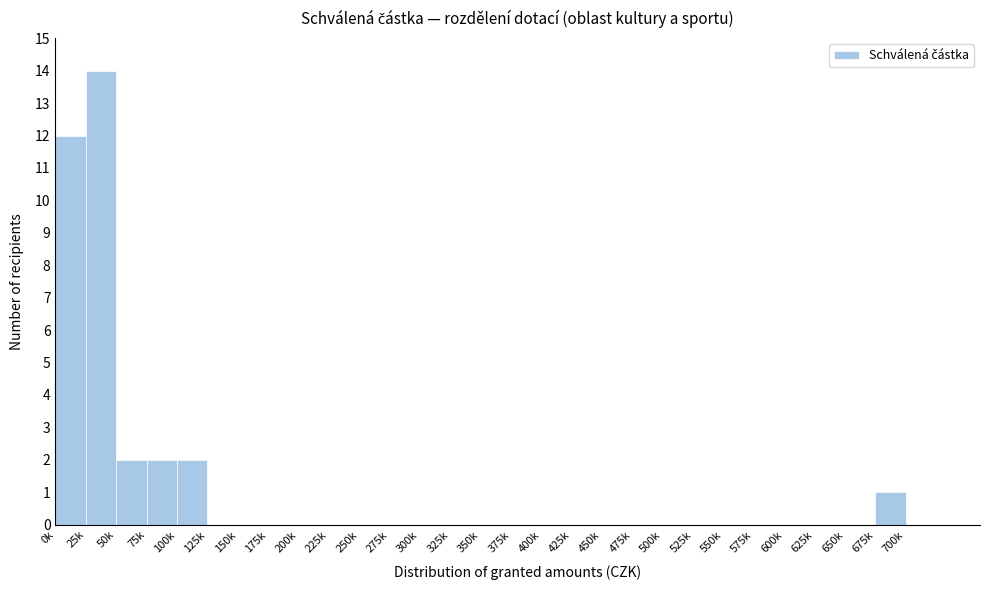

Reading left to right, what are all the values shown in this chart?

0k=12	25k=14	50k=2	75k=2	100k=2	125k=0	150k=0	175k=0	200k=0	225k=0	250k=0	275k=0	300k=0	325k=0	350k=0	375k=0	400k=0	425k=0	450k=0	475k=0	500k=0	525k=0	550k=0	575k=0	600k=0	625k=0	650k=0	675k=1	700k=0